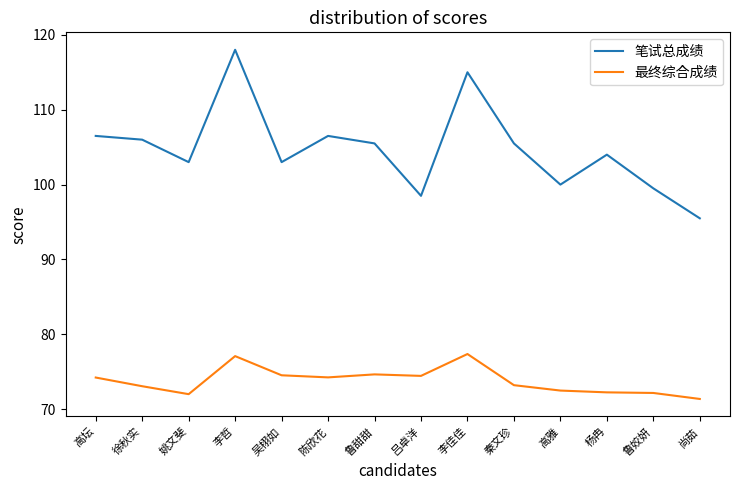

The value of 最终综合成绩 at 姚文斐 is 72.0. True or false?

True